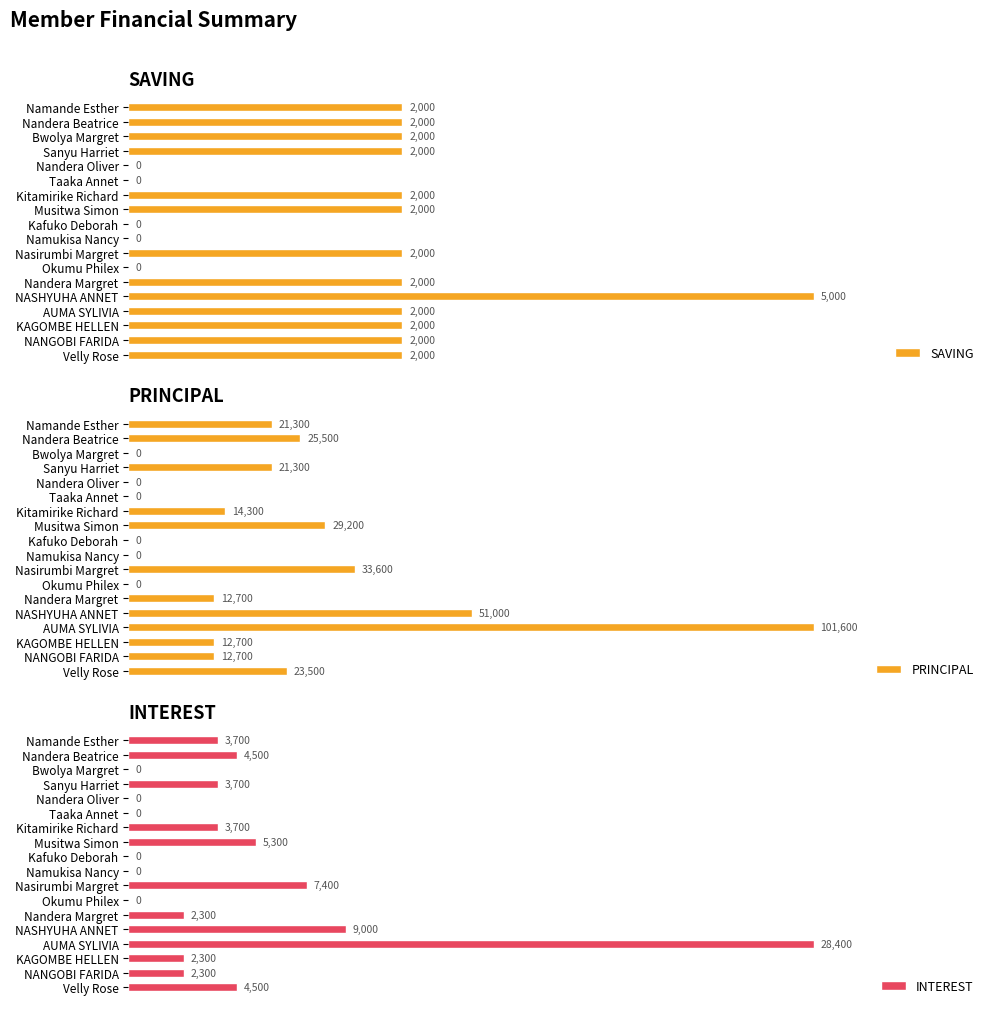

Which category has the highest value in the SAVING series?

NASHYUHA ANNET